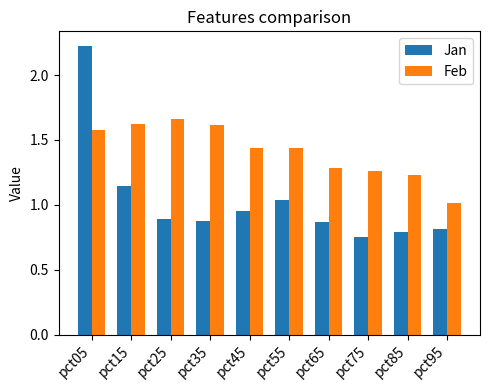

Is the value of Jan at pct75 greater than the value of Feb at pct45?

No